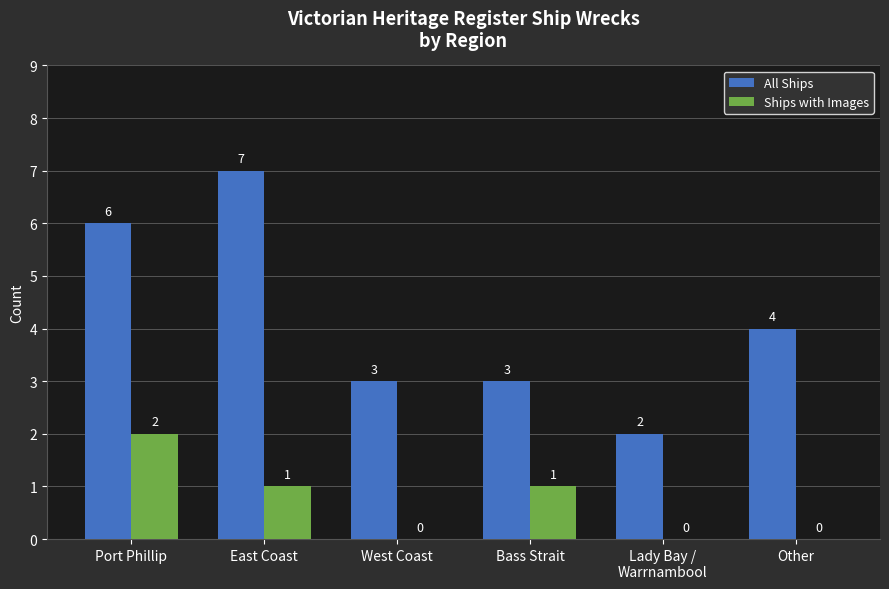

How many categories are shown in the chart?

6